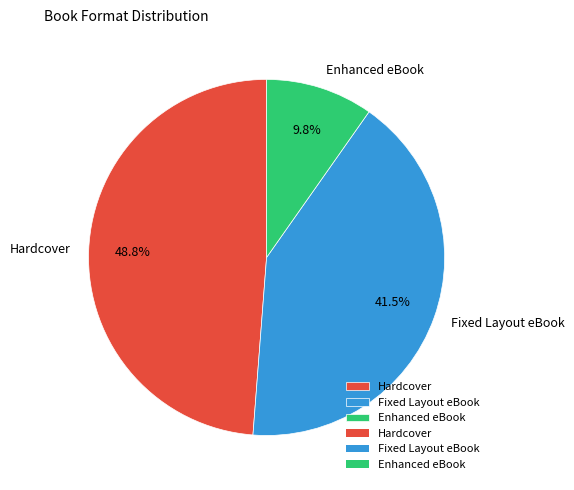

To the nearest percent, what percentage of the pie is Enhanced eBook?

10%